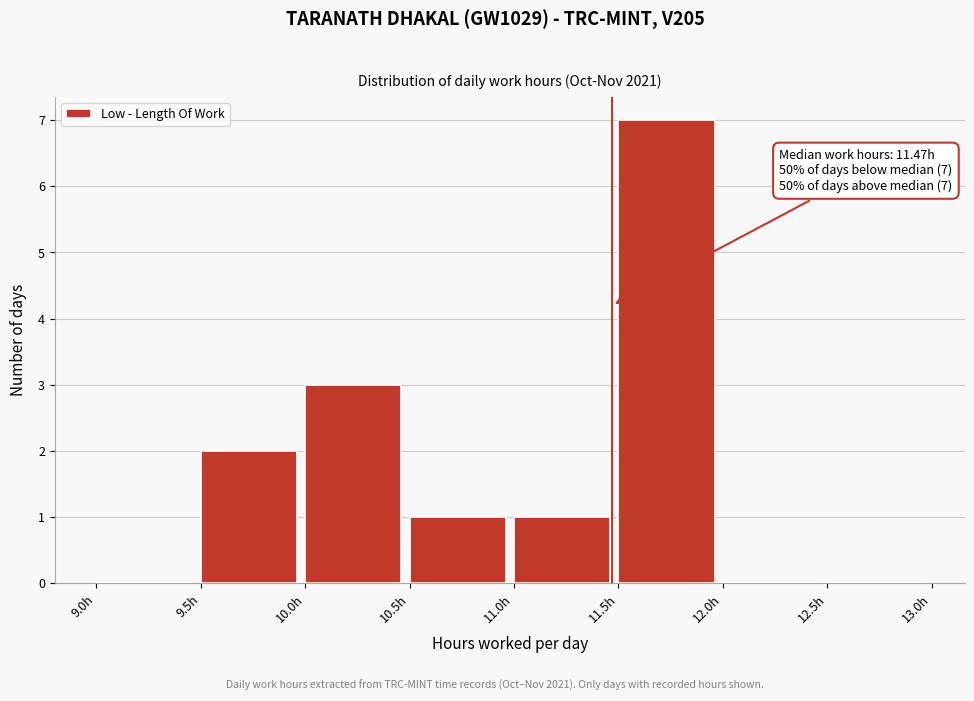

Which range on the x-axis has the tallest bar?

11.5 to 12.0